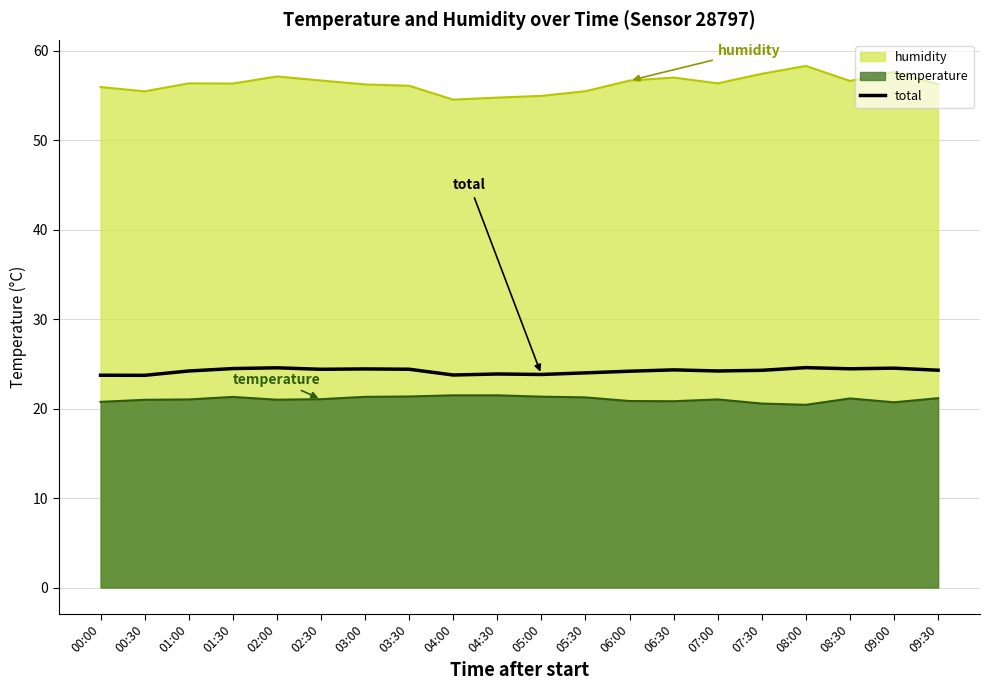

Reading right to left, extract all data points from this chart.

09:30=24.3	09:00=24.5	08:30=24.5	08:00=24.6	07:30=24.3	07:00=24.2	06:30=24.3	06:00=24.2	05:30=24.0	05:00=23.8	04:30=23.9	04:00=23.8	03:30=24.4	03:00=24.4	02:30=24.4	02:00=24.6	01:30=24.5	01:00=24.2	00:30=23.7	00:00=23.7